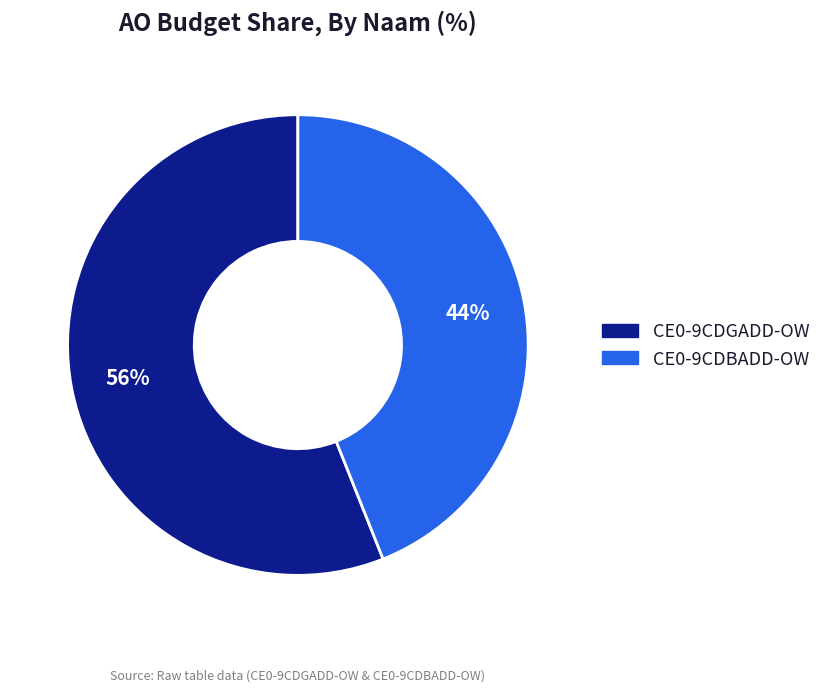

What is the smallest slice in the pie chart?

CE0-9CDBADD-OW